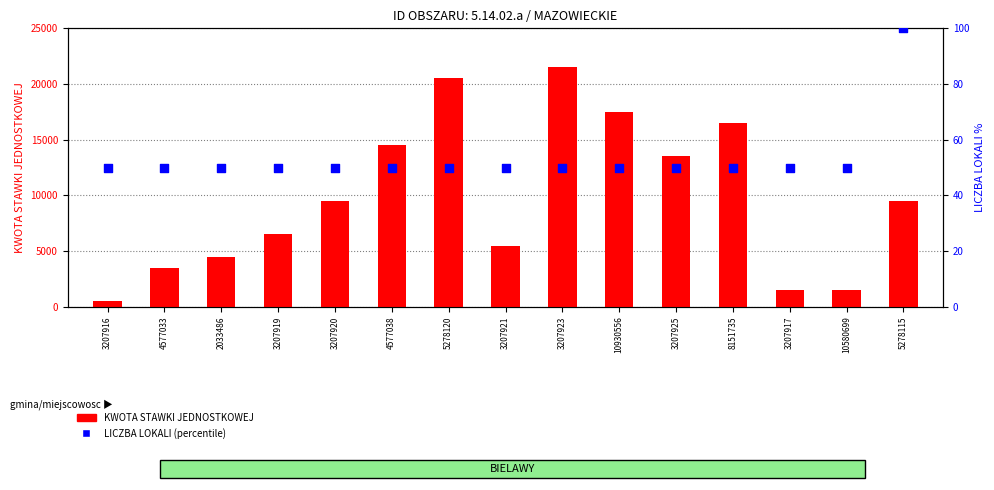

Which series reaches the maximum Y coordinate?

KWOTA STAWKI JEDNOSTKOWEJ